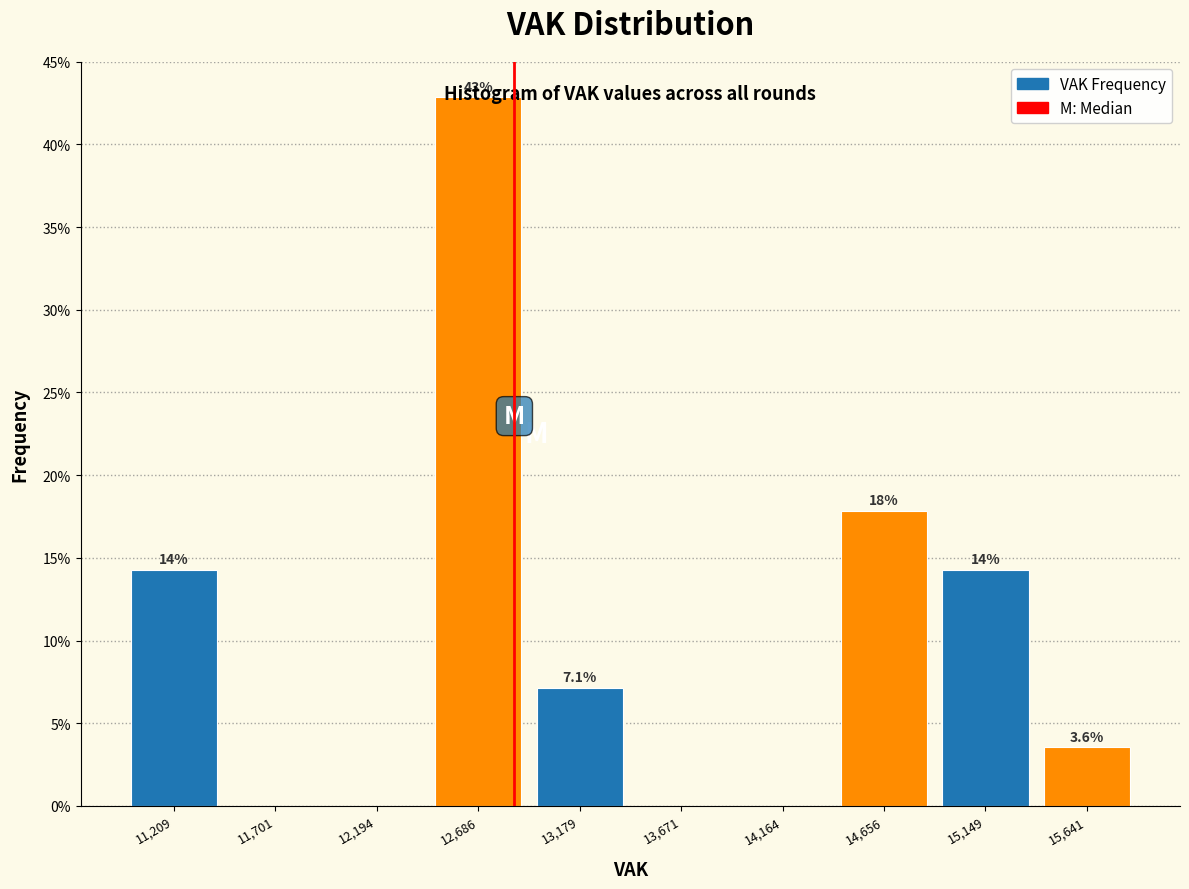

Which range on the x-axis has the tallest bar?

12450 to 12950